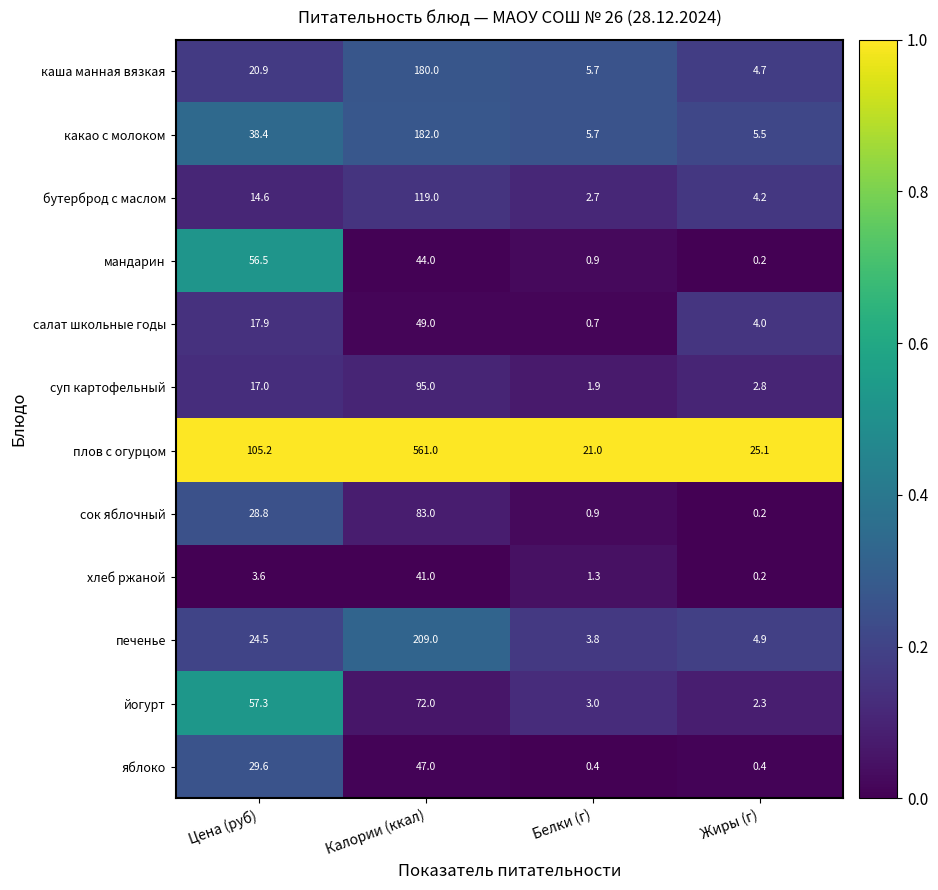

Rank the categories by хлеб ржаной value from lowest to highest.

Жиры (г), Белки (г), Цена (руб), Калории (ккал)